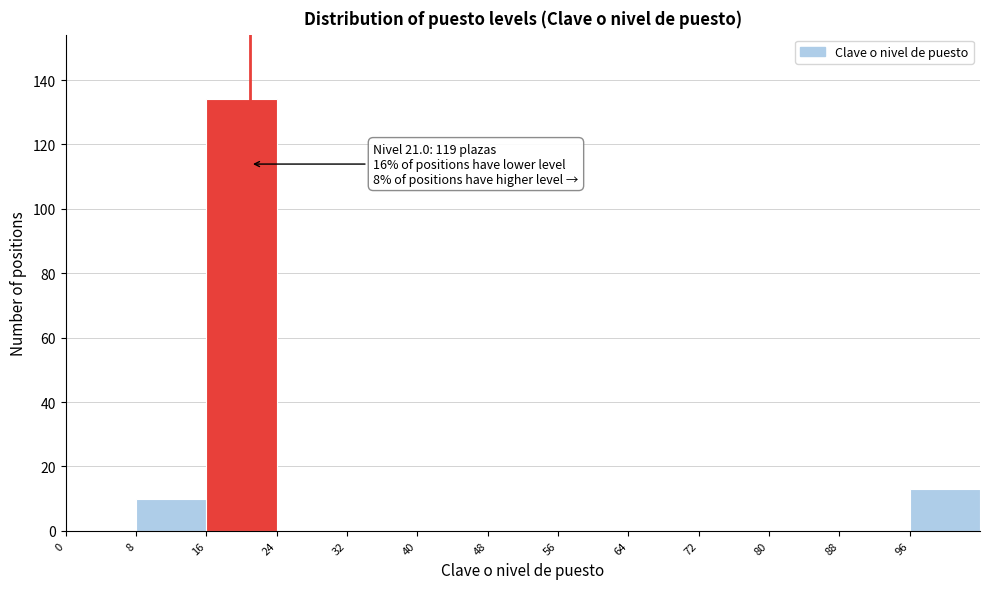

Over which range of the x-axis is the bar tallest?

16 to 24